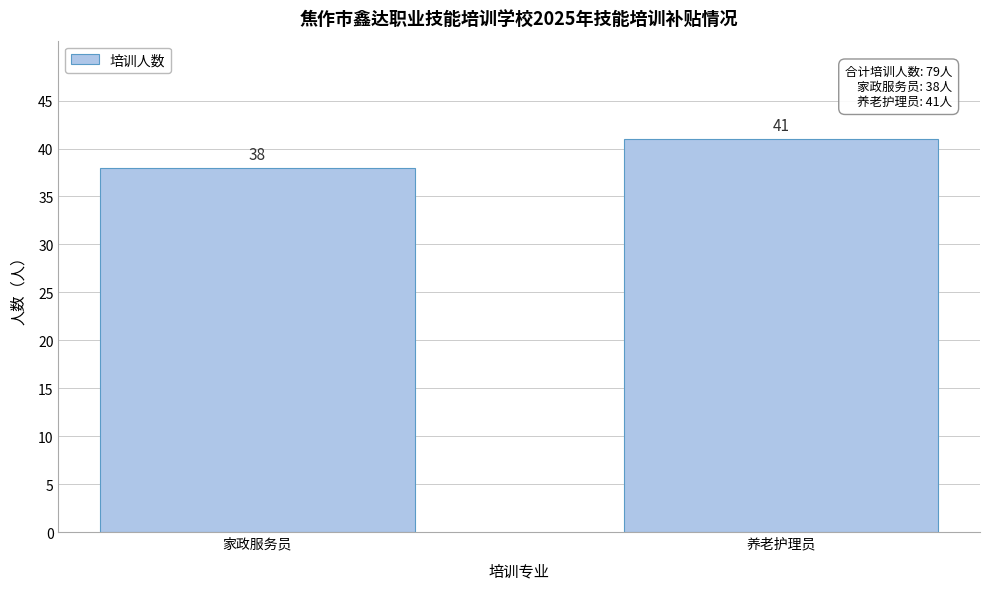

Reading right to left, list all the values displayed in this chart.

41	38